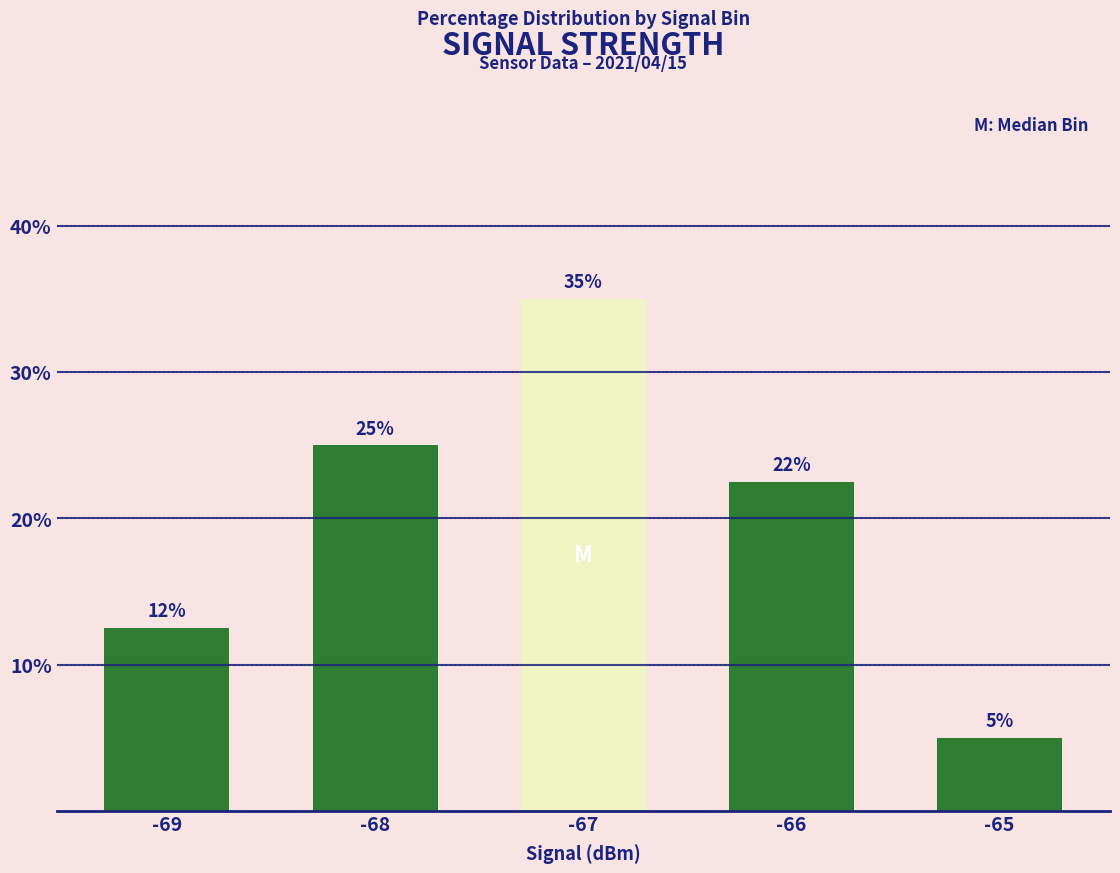

Rank the categories by value from lowest to highest.

-65, -69, -66, -68, -67